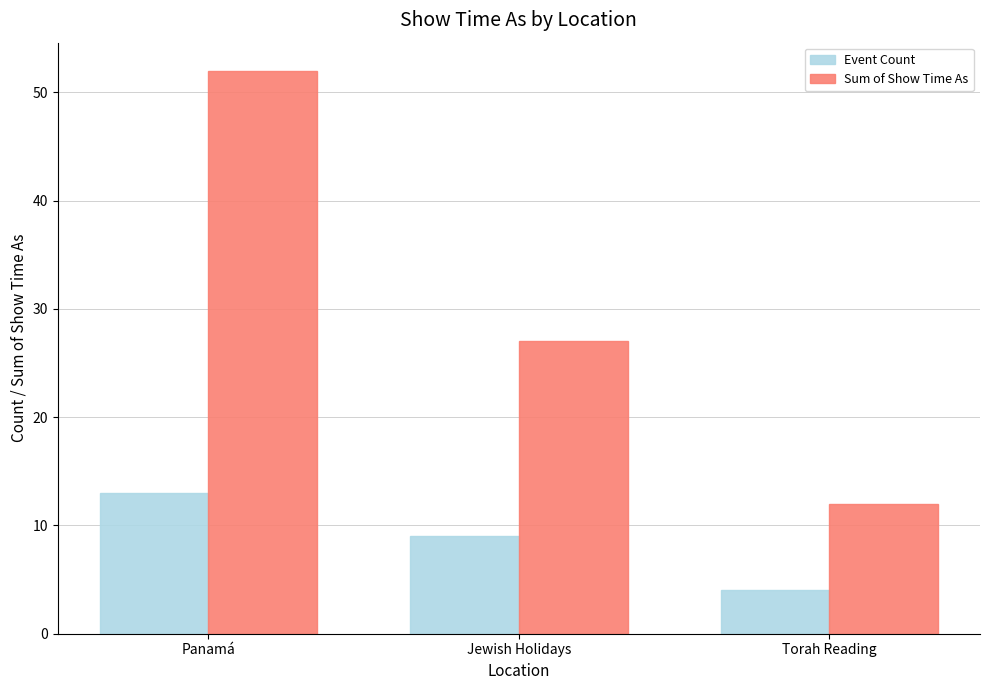

List the series in order of their peak value, lowest first.

Event Count, Sum of Show Time As